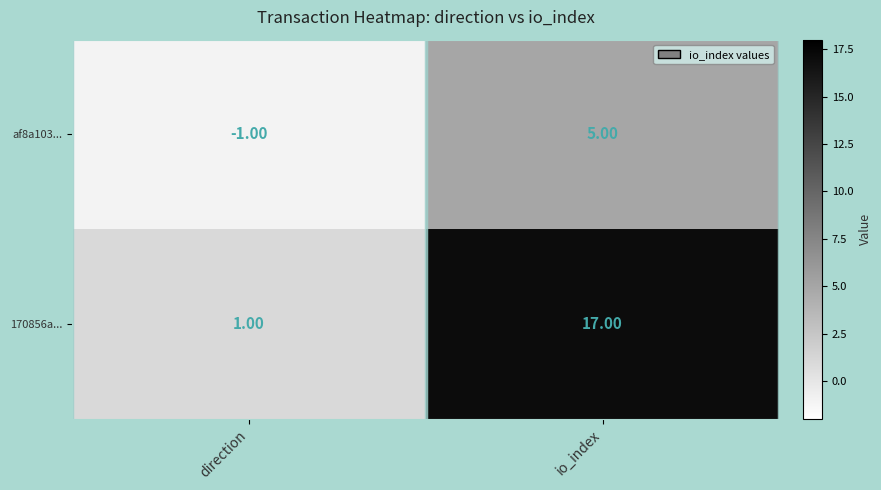

Where is 170856a... nearest to the value 9?

direction